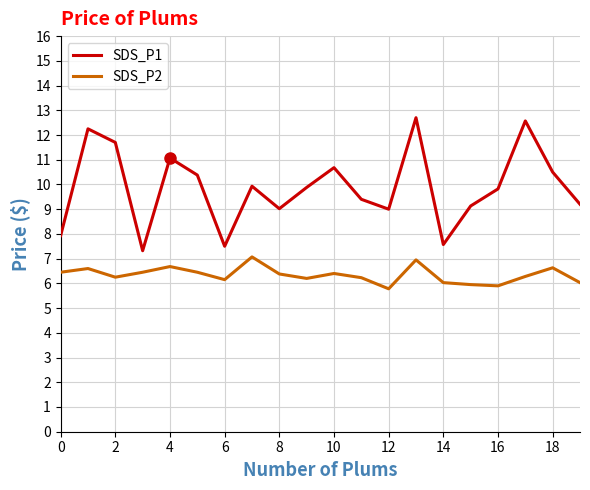

True or false: SDS_P1 and SDS_P2 cross at least once.

False